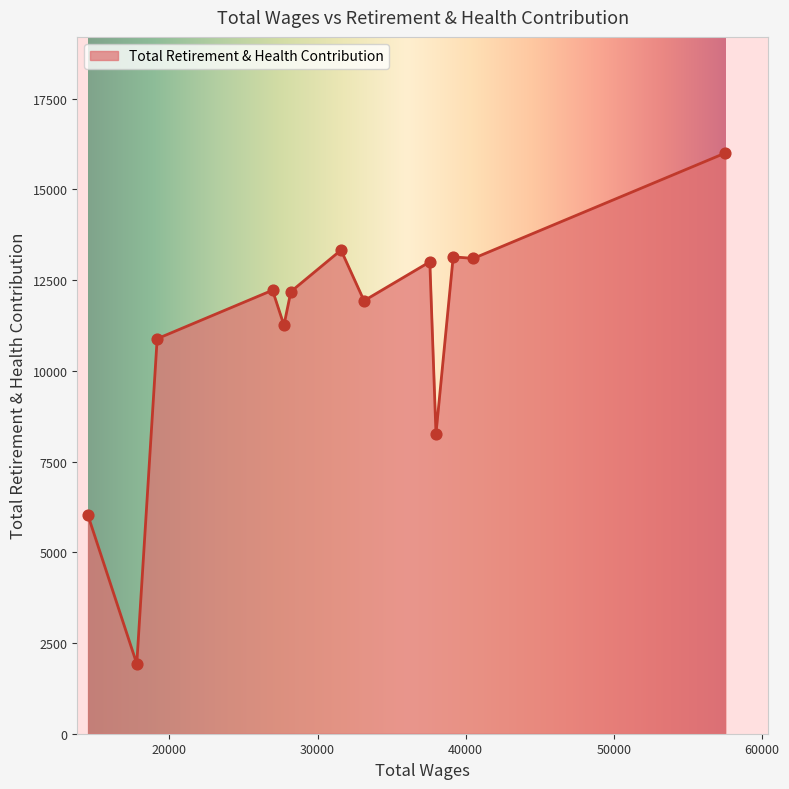

What is the maximum value shown in the chart?

16000